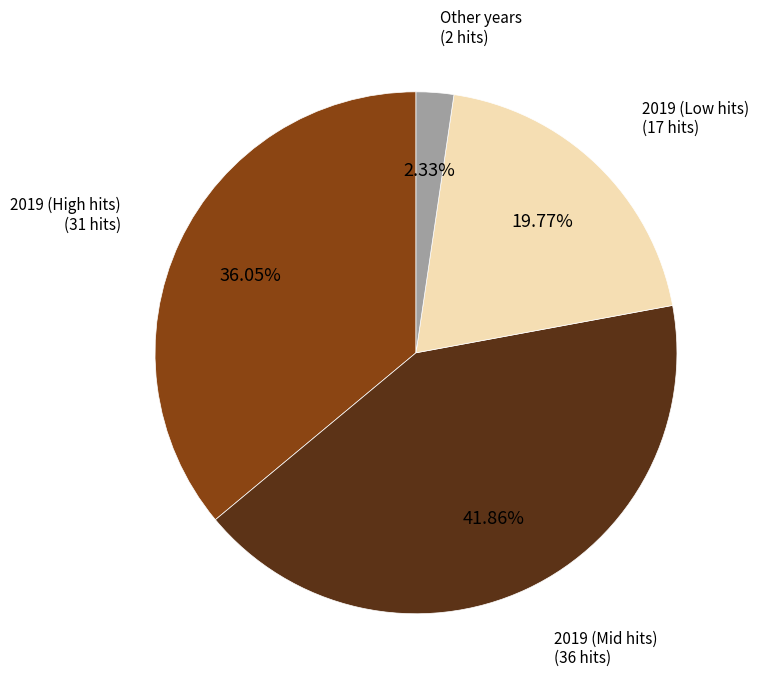

Does any single category account for the majority?

No